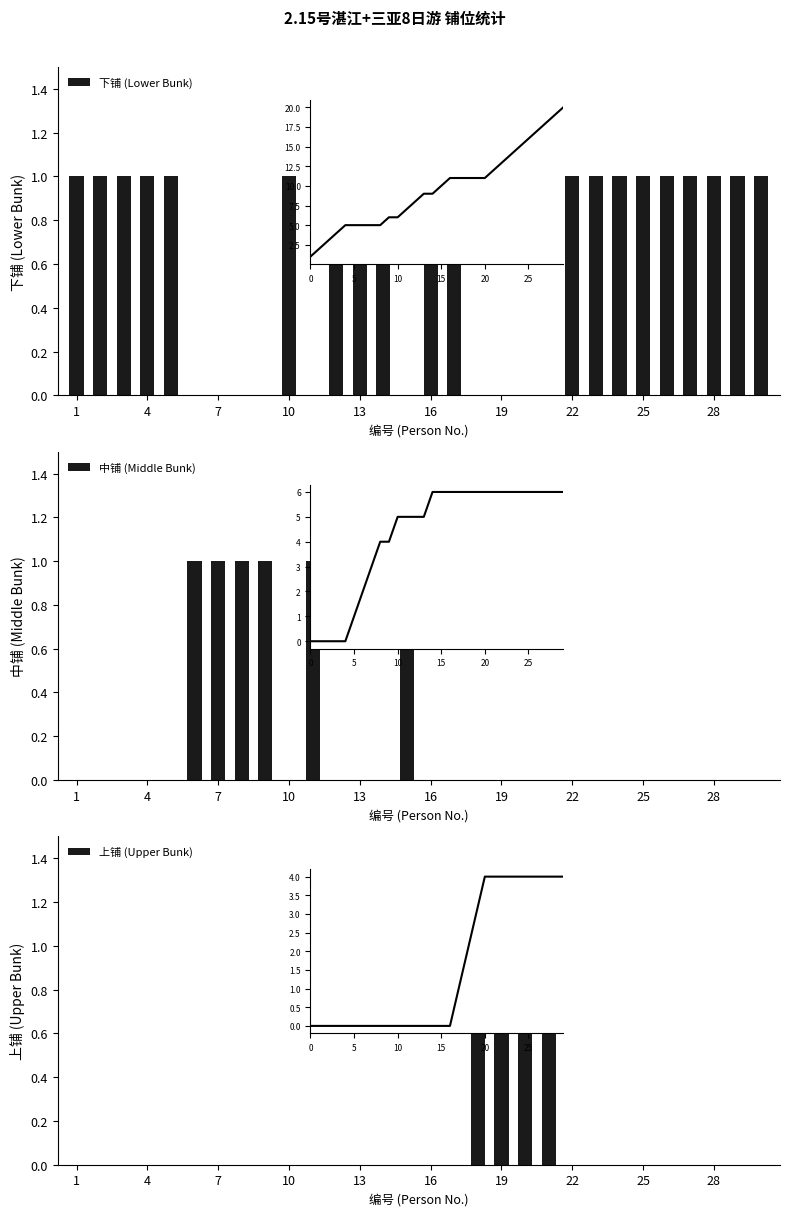

How many 上铺 (Upper Bunk) values are between 0 and 1?

30